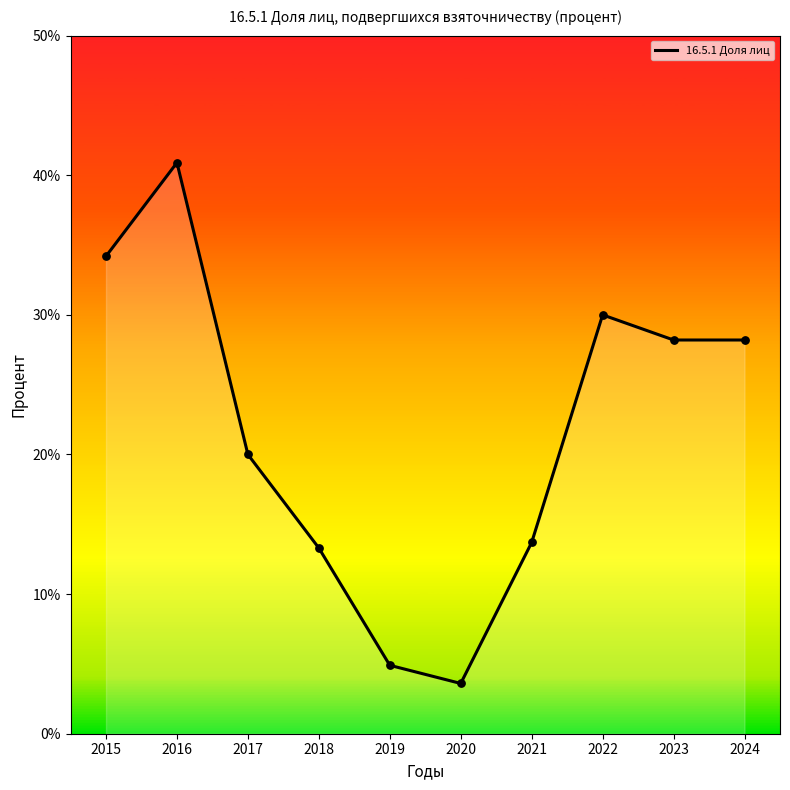

What is the ratio of the value at 2020 to the value at 2022?

0.1